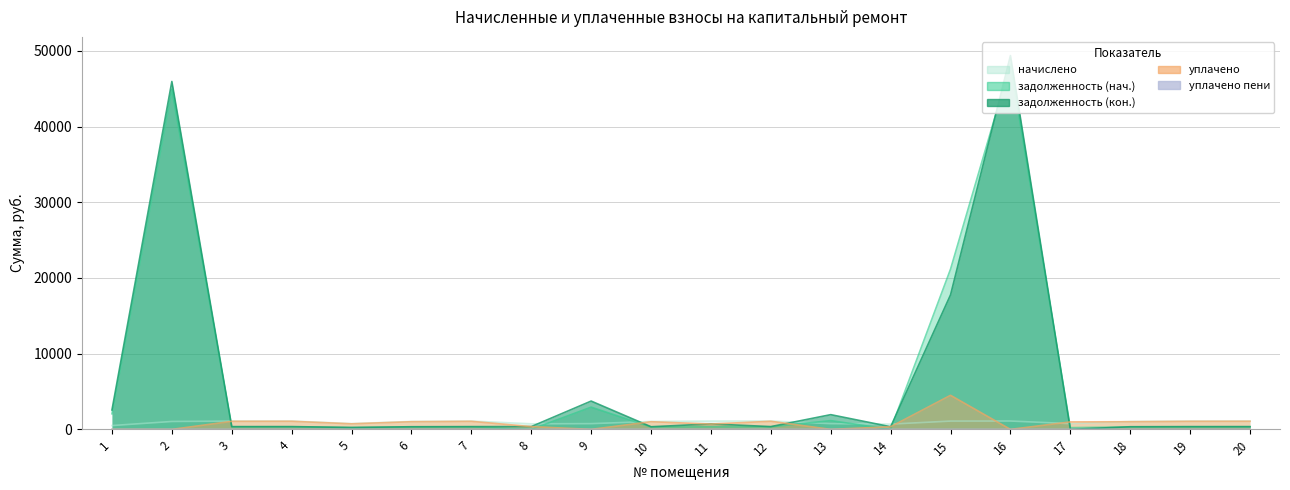

What is the average value of the задолженность (кон.) series?

6313.5